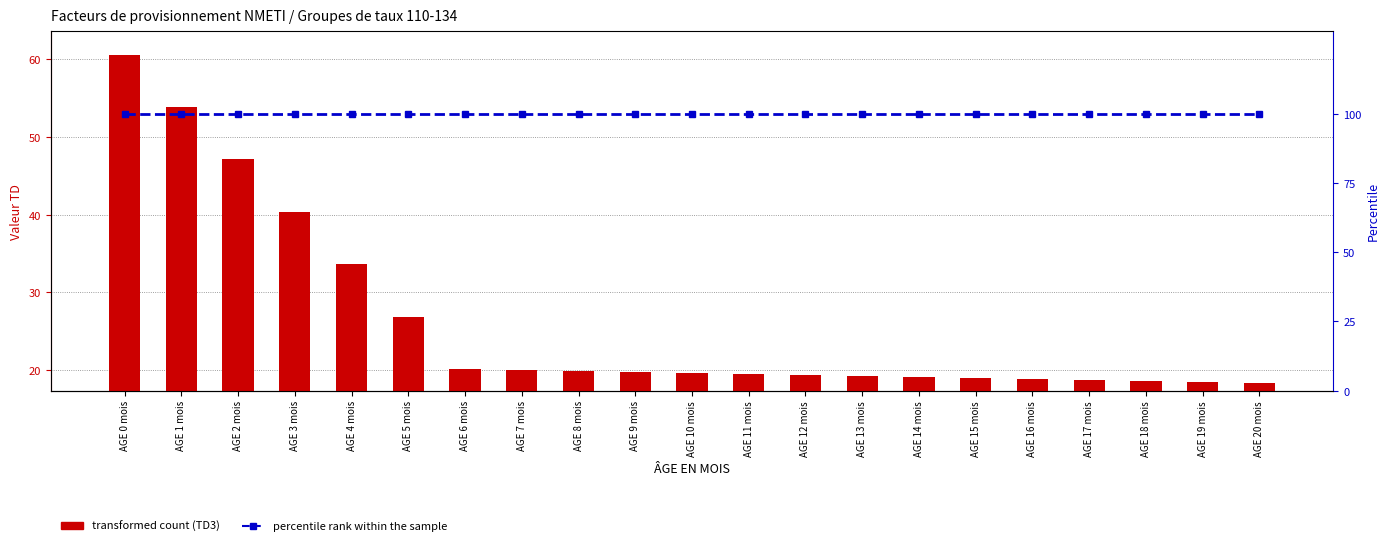

Which category has the highest value in the percentile rank within the sample series?

AGE 0 mois